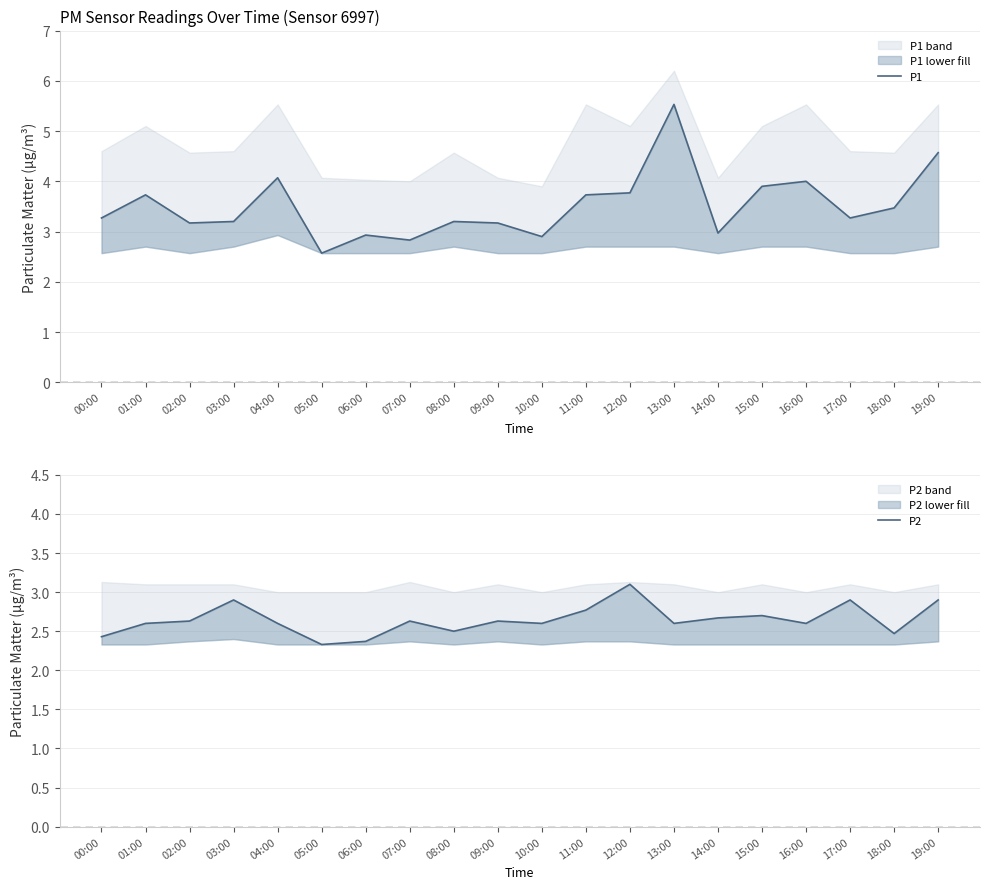

How many interior local peaks does the P1 series have?

6